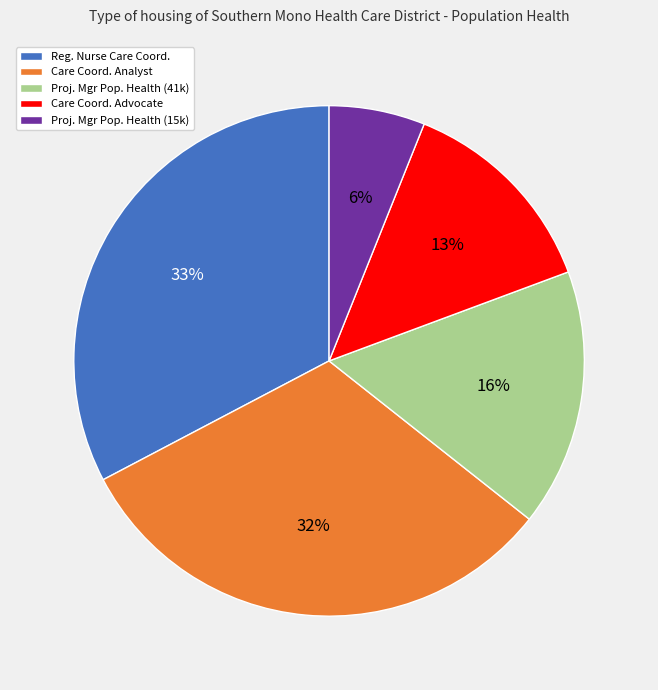

To the nearest percent, what percentage of the pie is Care Coord. Advocate?

13%